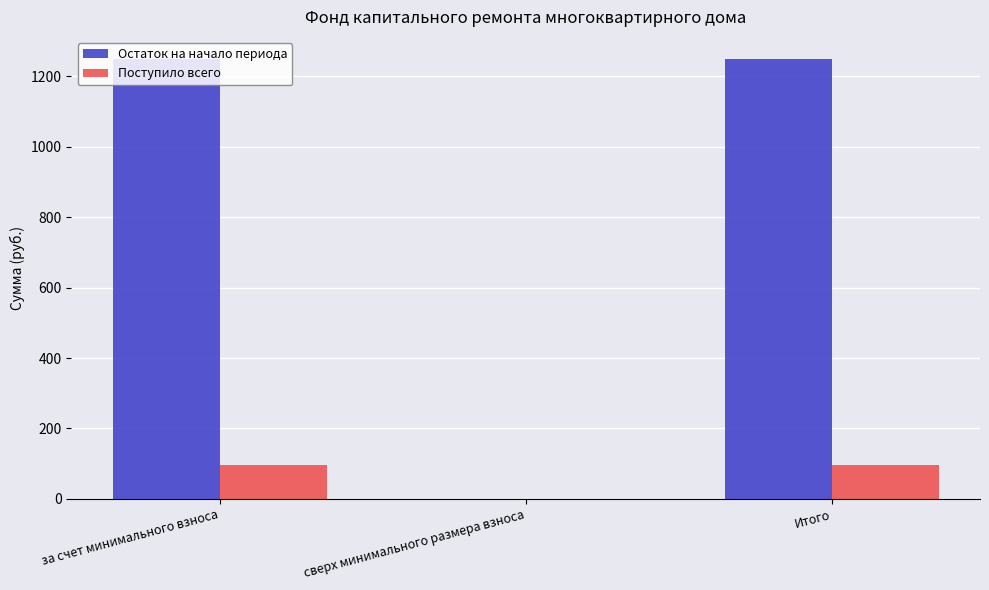

Reading left to right, list all the values displayed in this chart.

Остаток на начало периода: 1249.9	0.0	1249.9
Поступило всего: 96.5	0.0	96.5